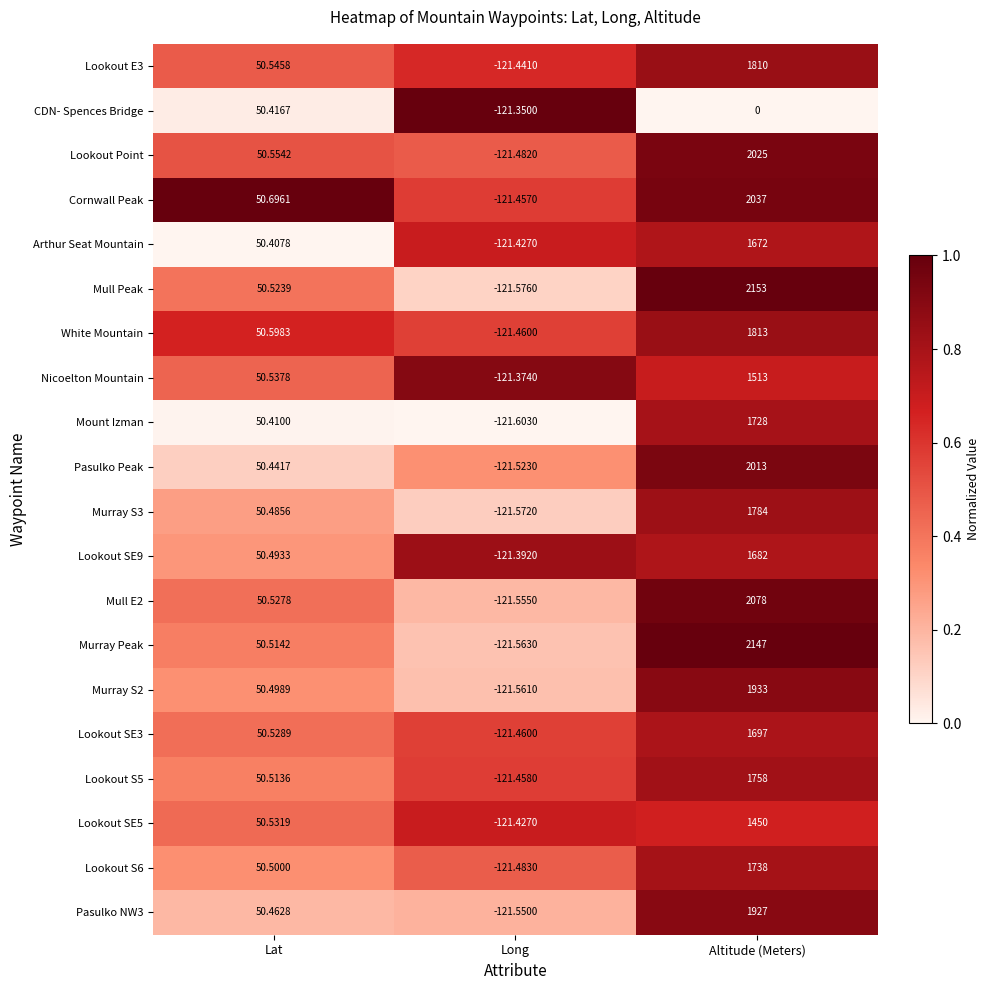

Where does the Lookout Point series first go above 50?

Lat